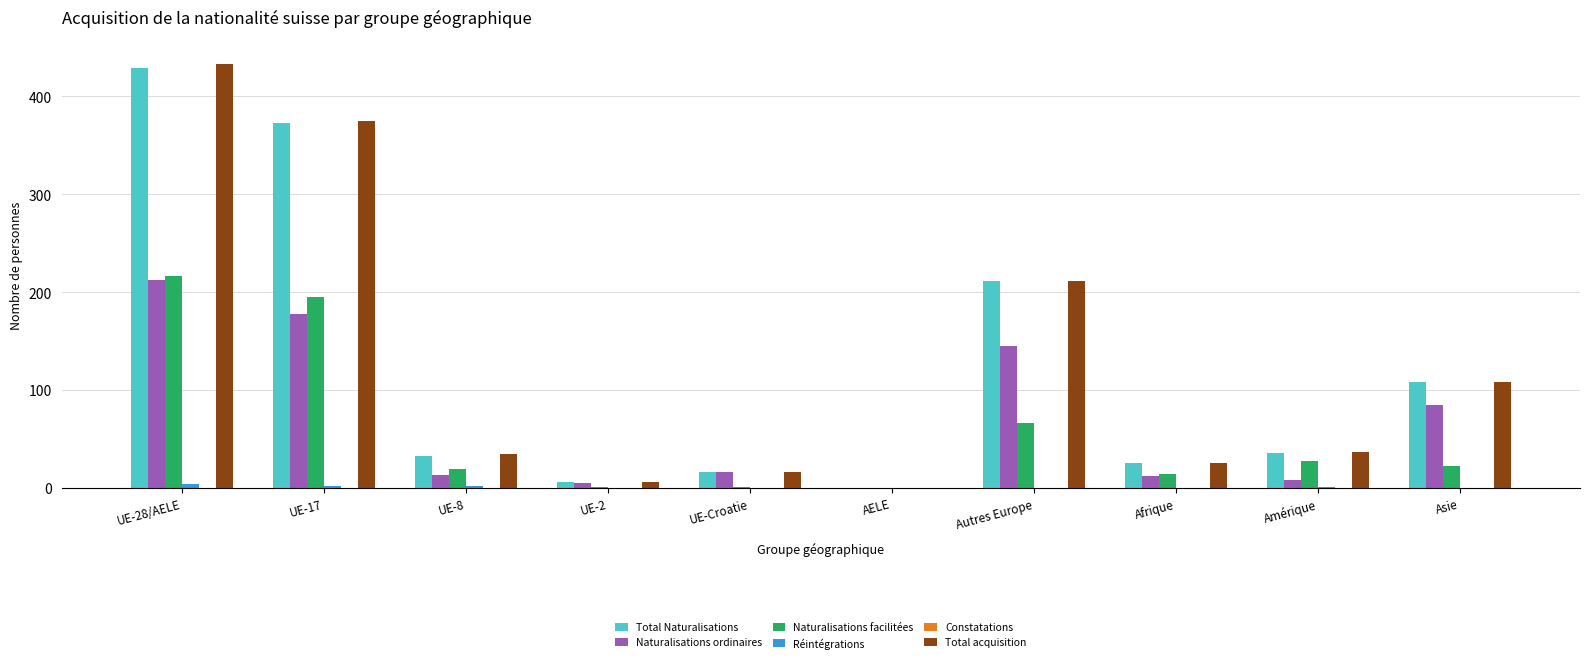

Are the bars horizontal?

No